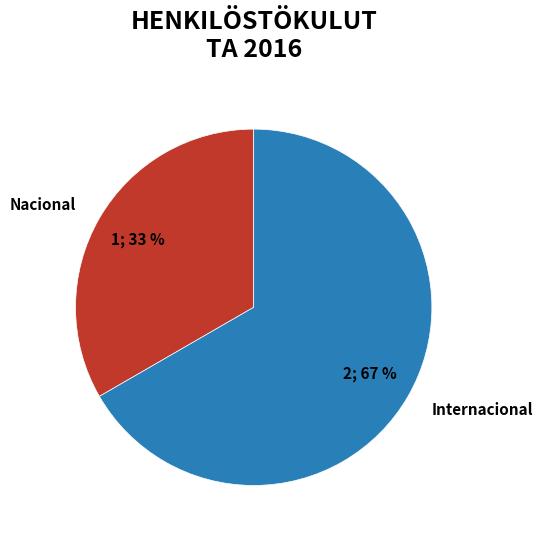

Count the number of slices in the pie.

2